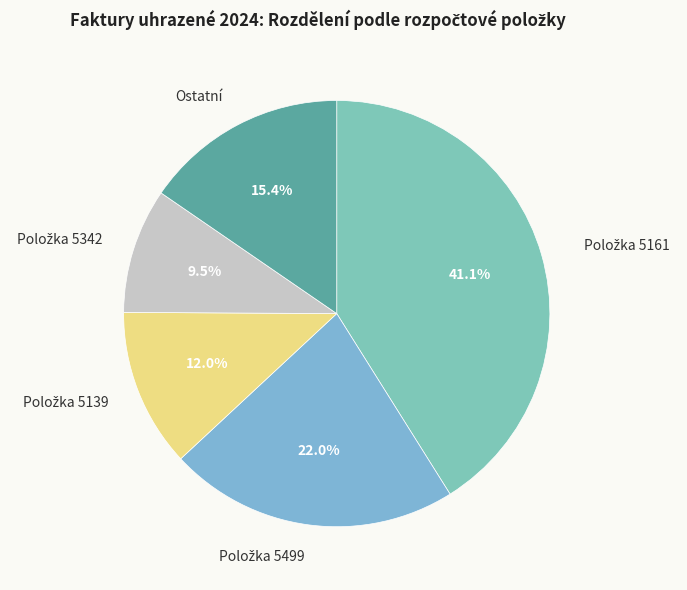

Is there any slice that represents more than half of the pie?

No